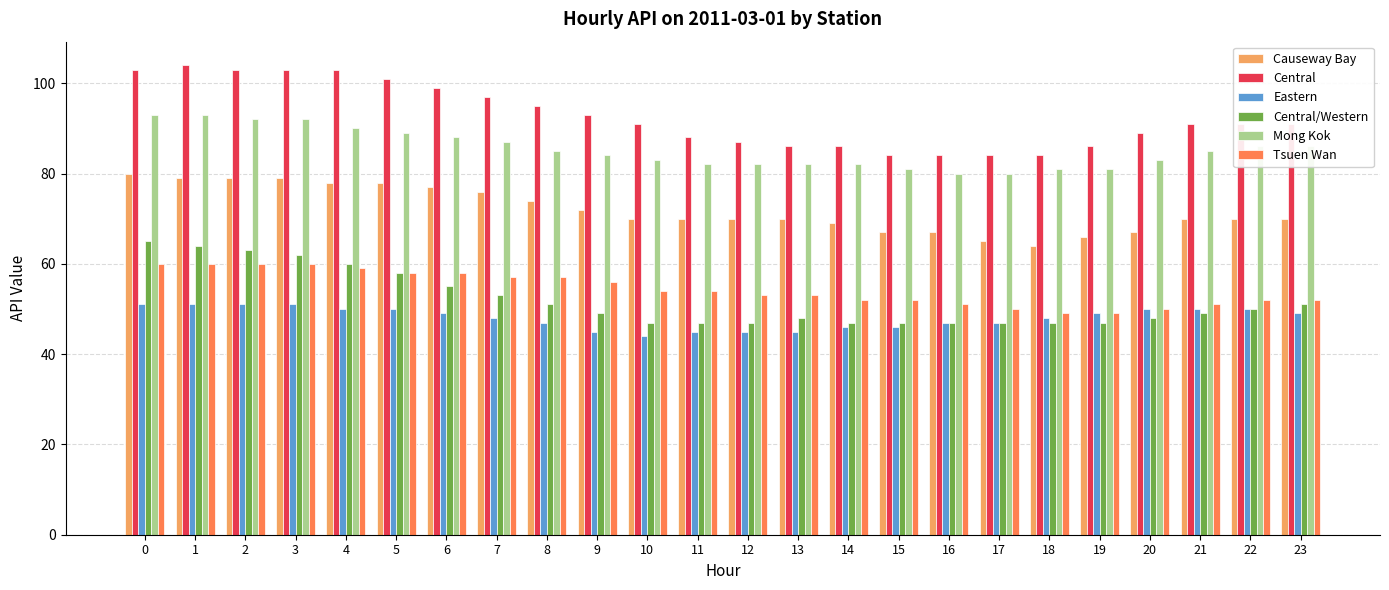

How many data points in Mong Kok are less than 85?

12